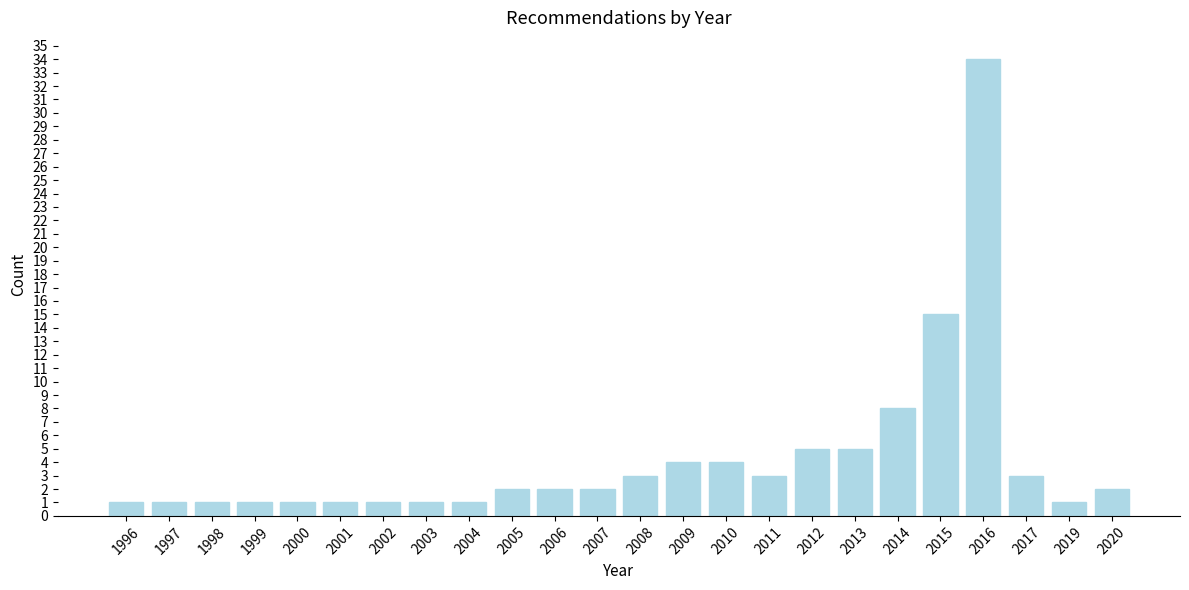

Reading left to right, list all the values displayed in this chart.

1996=1	1997=1	1998=1	1999=1	2000=1	2001=1	2002=1	2003=1	2004=1	2005=2	2006=2	2007=2	2008=3	2009=4	2010=4	2011=3	2012=5	2013=5	2014=8	2015=15	2016=34	2017=3	2019=1	2020=2